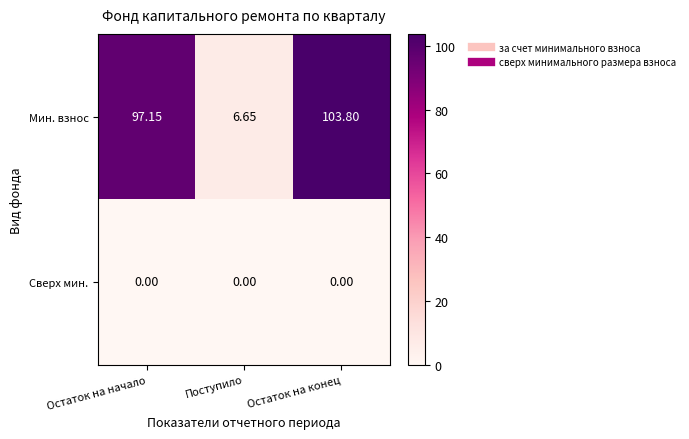

Which category has the lowest value in the Мин. взнос series?

Поступило